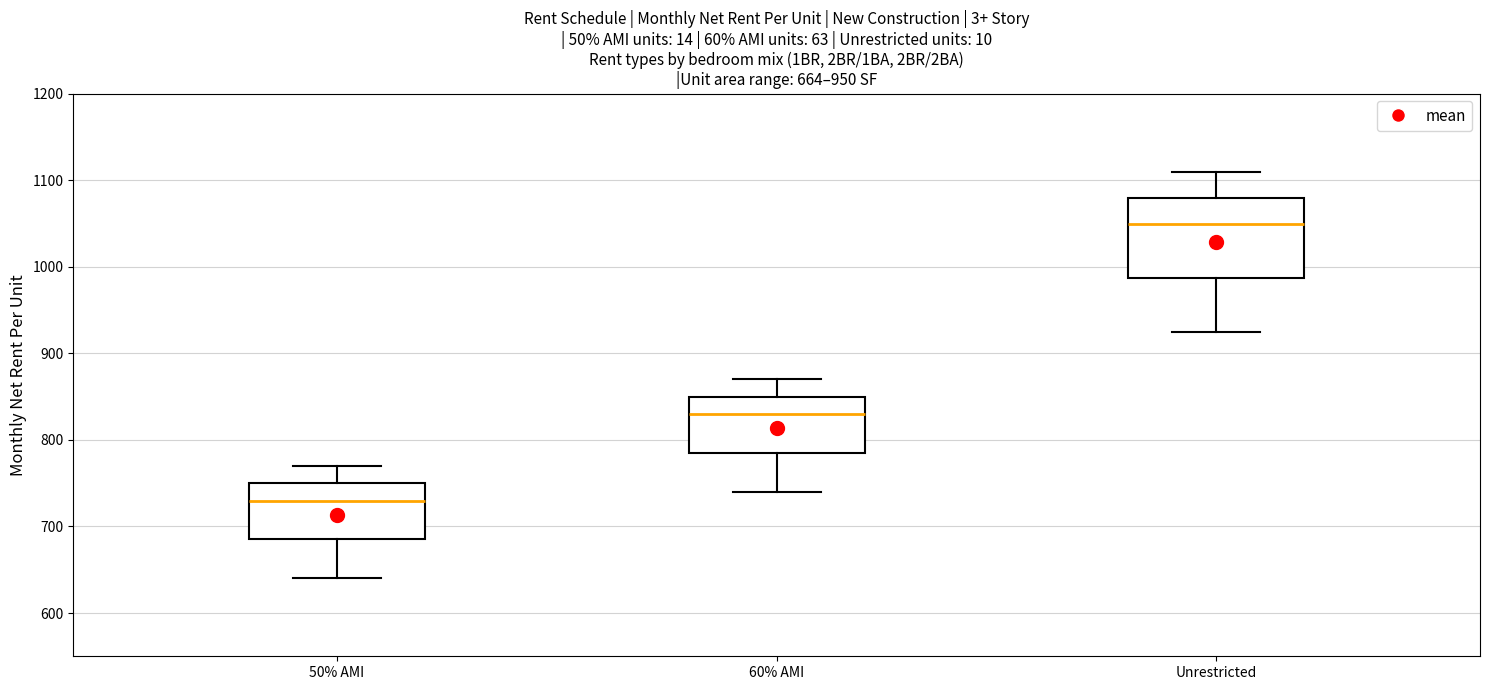

Which box has the lowest median line?

50% AMI